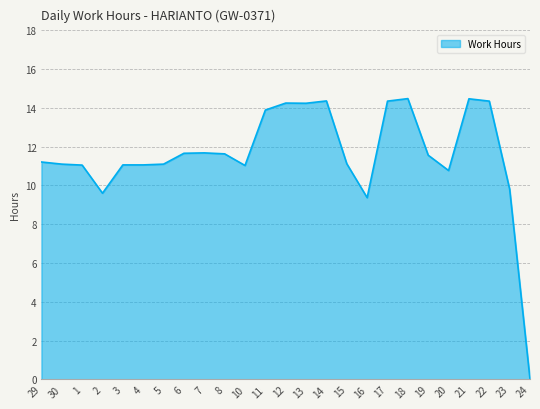

What is the average value?

11.6